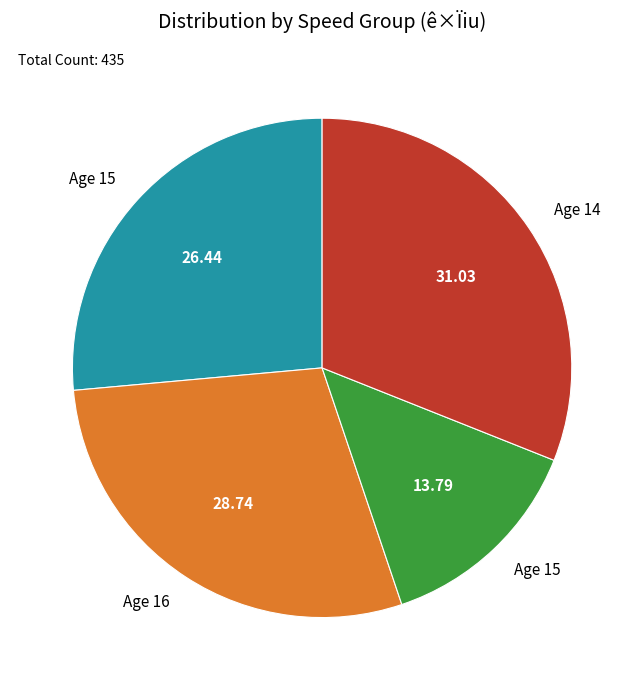

Is there any slice that represents more than half of the pie?

No